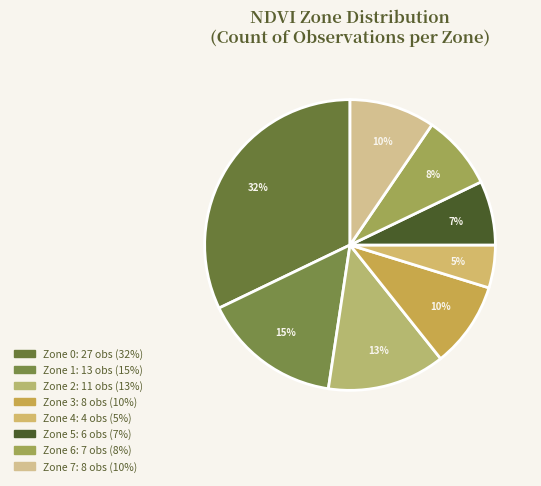

To the nearest percent, what is the average slice percentage?

12%